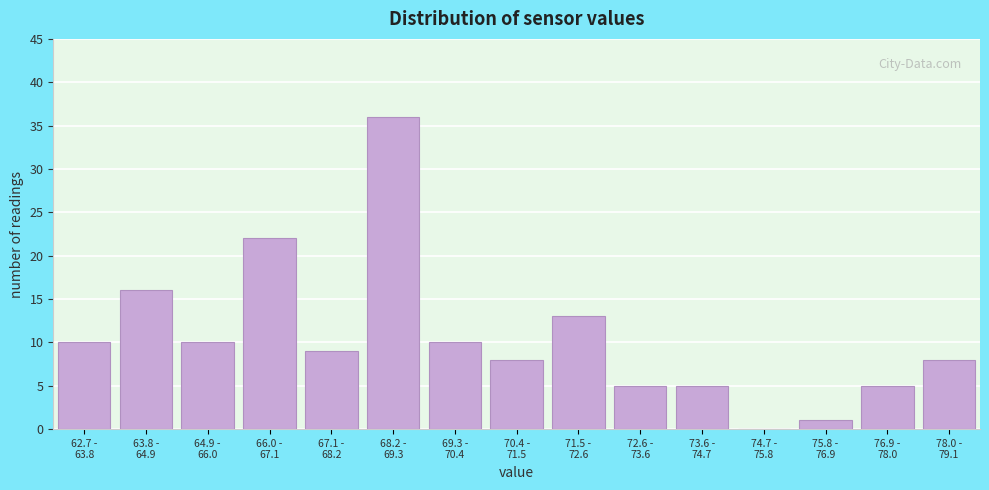

What is the maximum value shown in the chart?

36